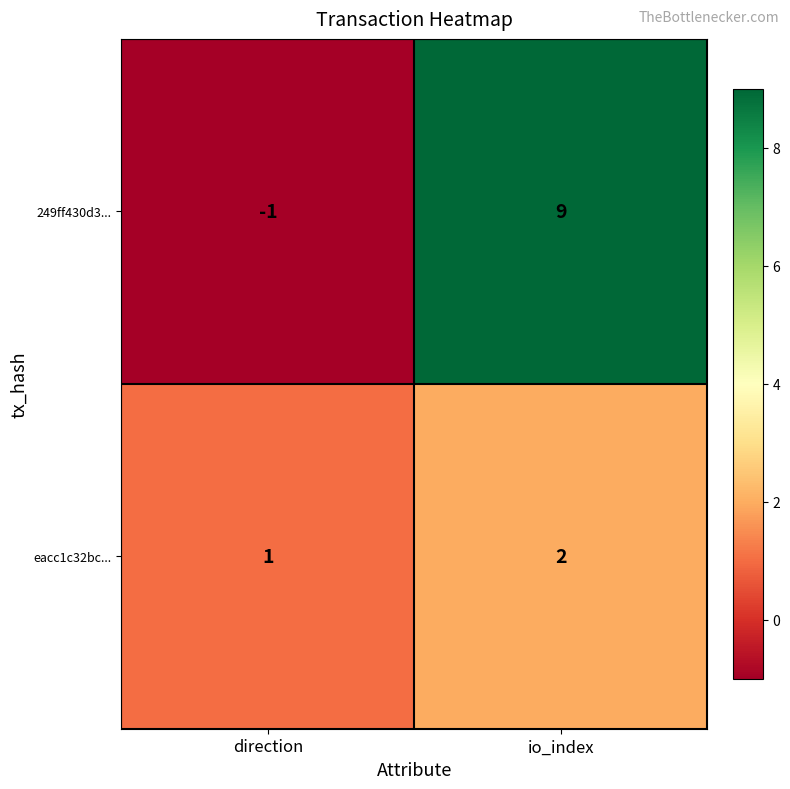

What is the maximum value shown in the chart?

9